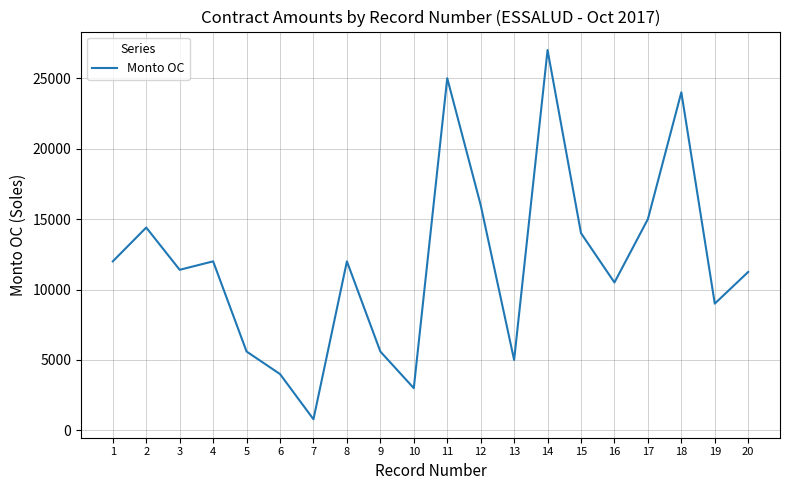

Is it true that the value at 3 is 3919?

False